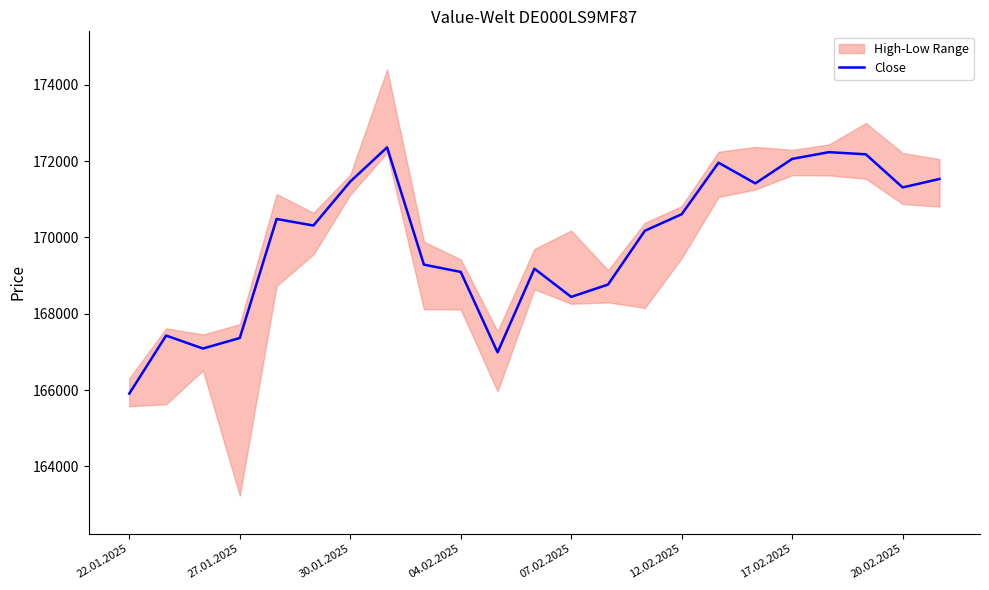

The value of Close at 12.02.2025 is 44313. True or false?

False